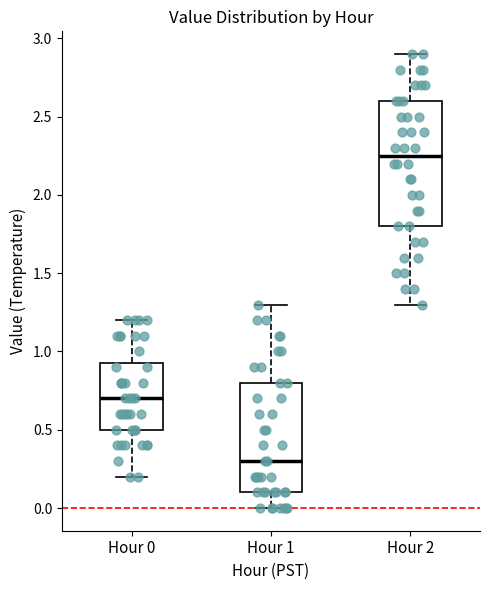

Which box's median line is the highest?

Hour 2